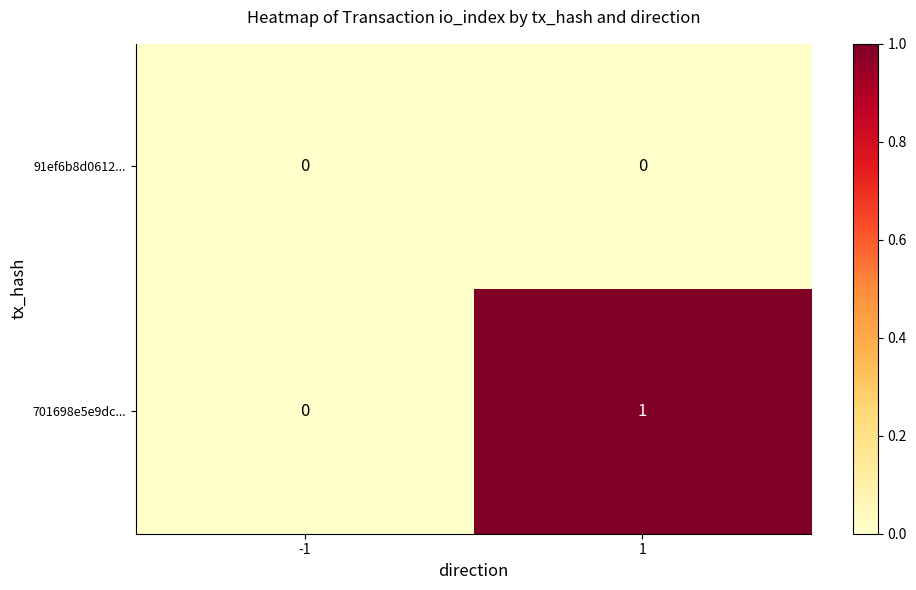

The 91ef6b8d0612... series shows 0 at 1. True or false?

True